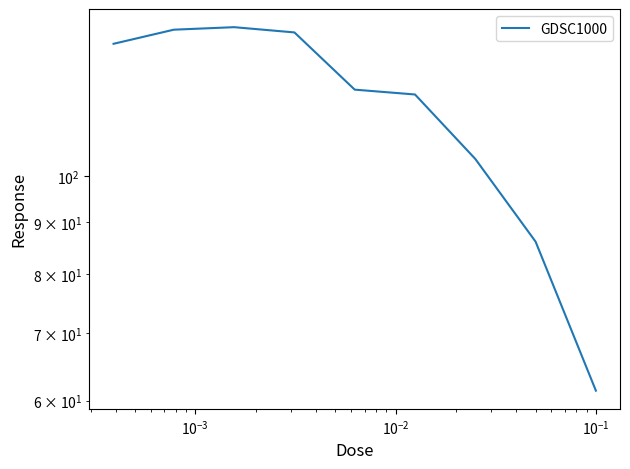

True or false: the data shows 61.4 at 8.

True